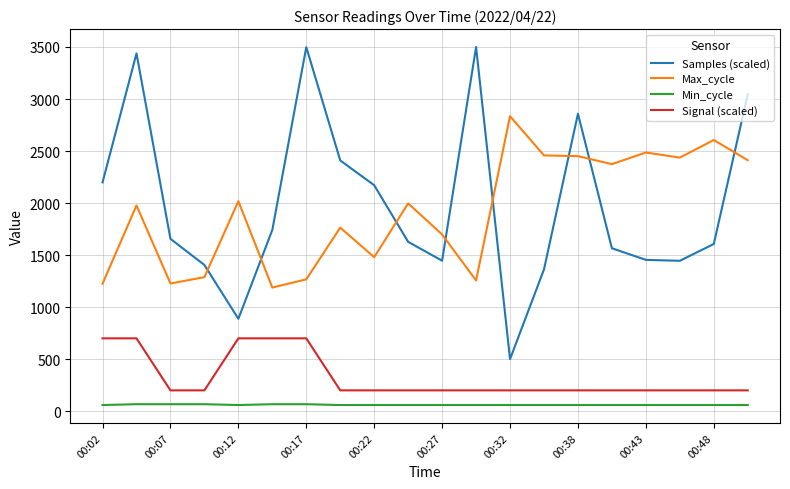

What are all the series names shown in the legend?

Samples (scaled), Max_cycle, Min_cycle, Signal (scaled)